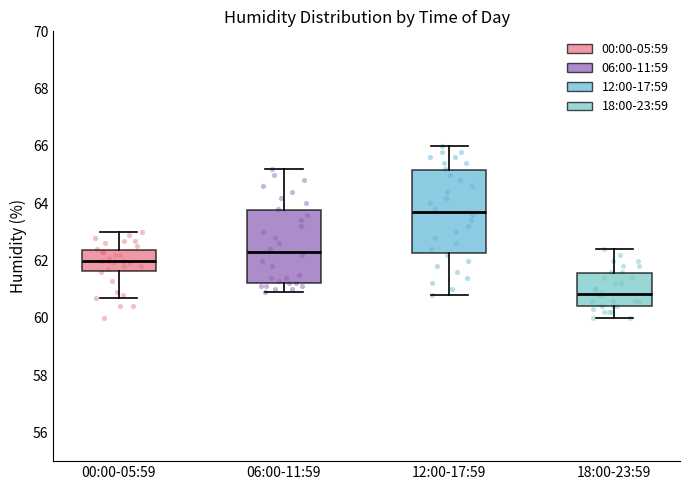

Reading left to right, read every box against the y-axis: the position of its median line, the range the box covers, and the ends of its whiskers. The values are not printed on the chart, so give them approximately, as read against the axis.

00:00-05:59: median 62.0, box 61.6 to 62.4, whiskers 60.8 to 63.0
06:00-11:59: median 62.4, box 61.2 to 63.8, whiskers 61.0 to 65.2
12:00-17:59: median 63.8, box 62.2 to 65.2, whiskers 60.8 to 66.0
18:00-23:59: median 60.8, box 60.4 to 61.6, whiskers 60.0 to 62.4